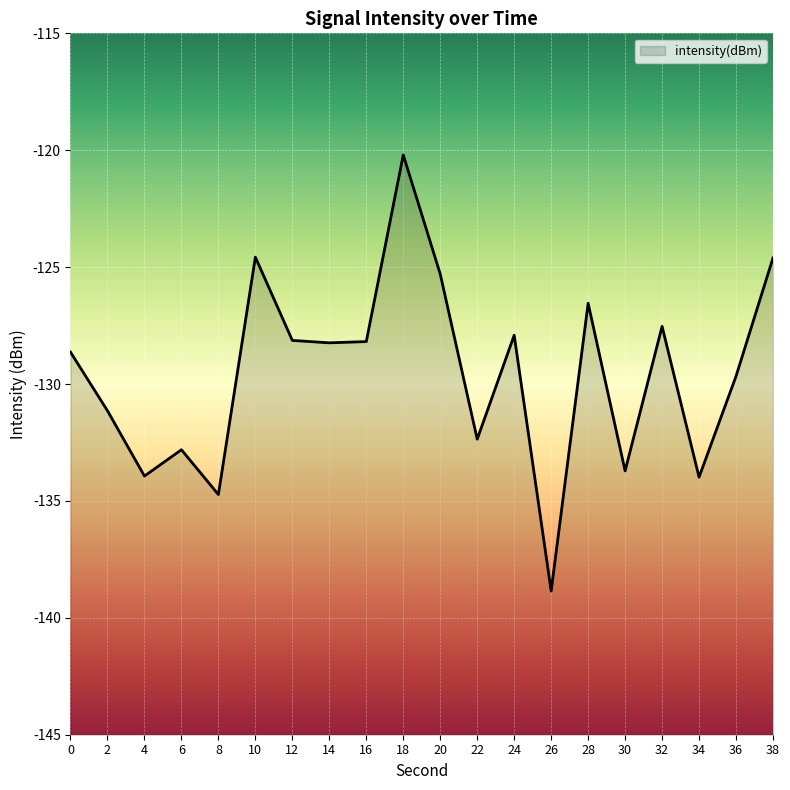

Count the number of data series in this chart.

1